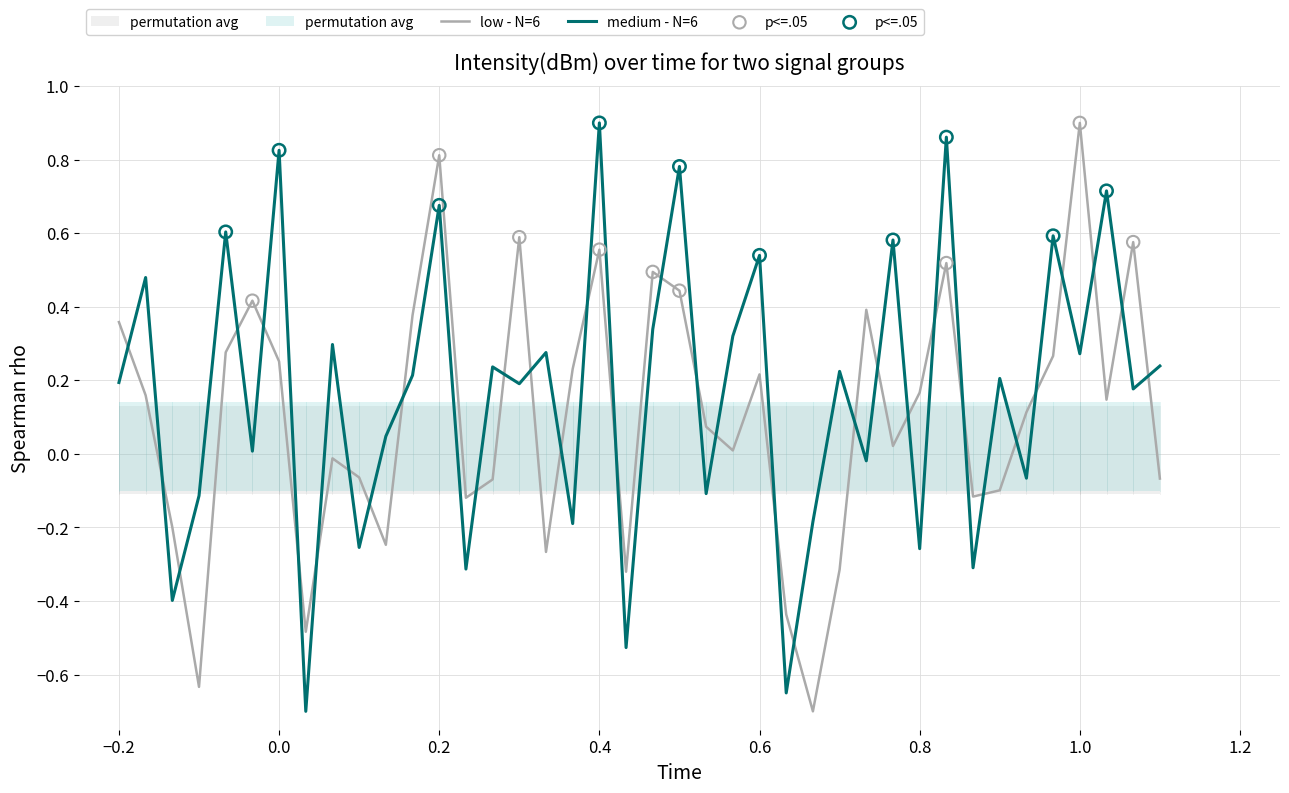

Which series contains the lowest Y value?

low - intensity(dBm)